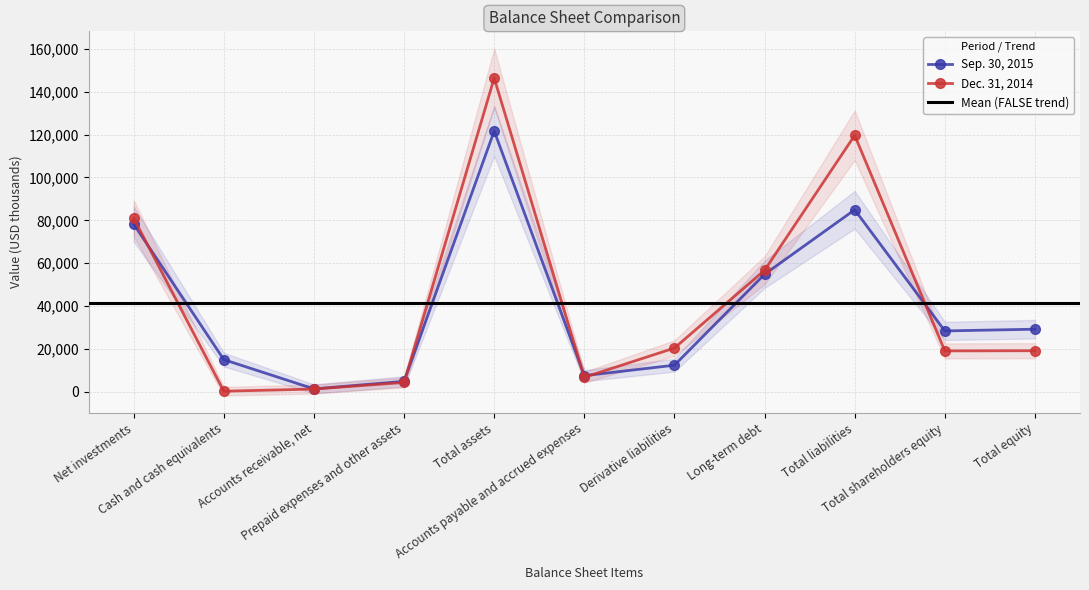

Which series changed the most between Total assets and Long-term debt?

Dec. 31, 2014